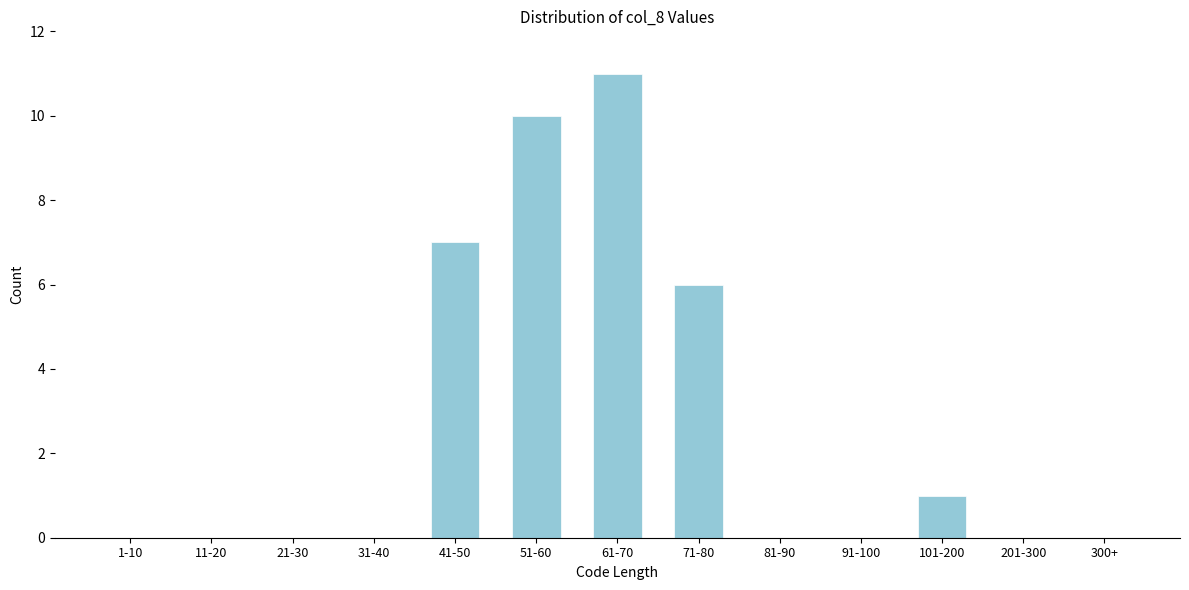

Reading left to right, extract all data points from this chart.

1-10=0	11-20=0	21-30=0	31-40=0	41-50=7	51-60=10	61-70=11	71-80=6	81-90=0	91-100=0	101-200=1	201-300=0	300+=0